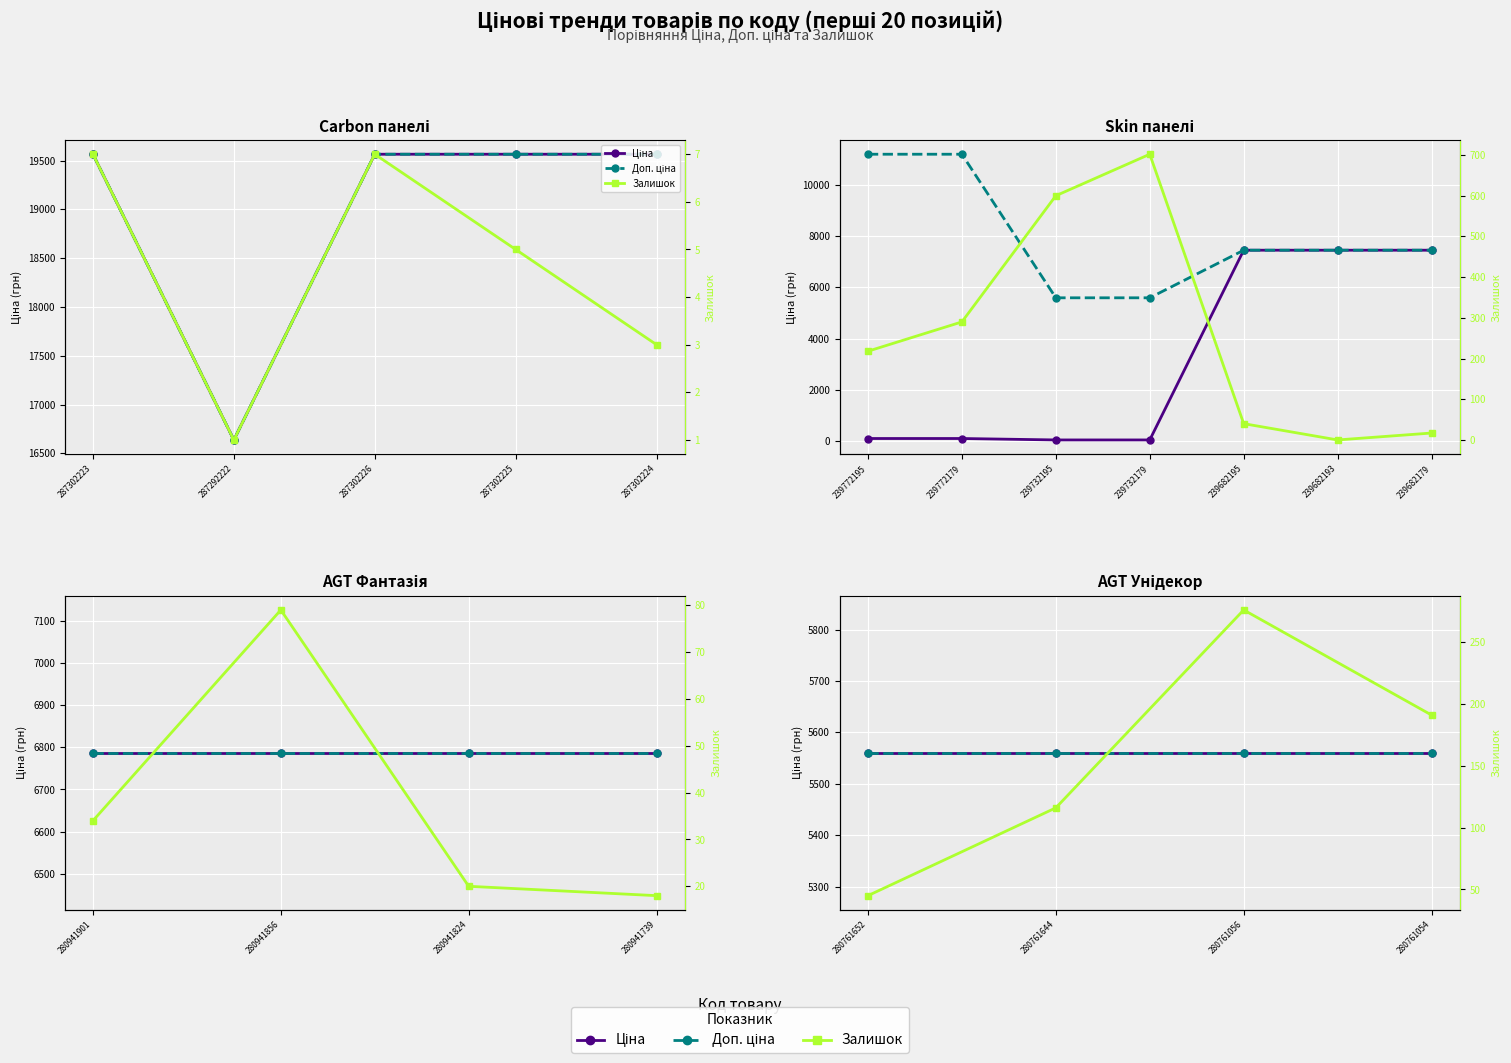

True or false: Доп. ціна and Ціна cross at least once.

False